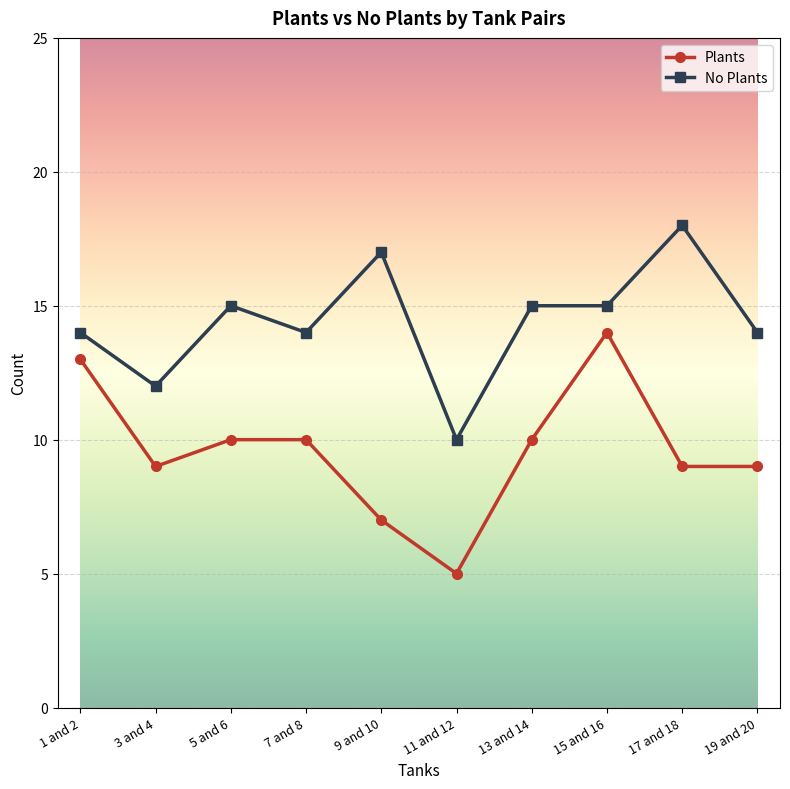

How many data points in Plants are less than 10?

5